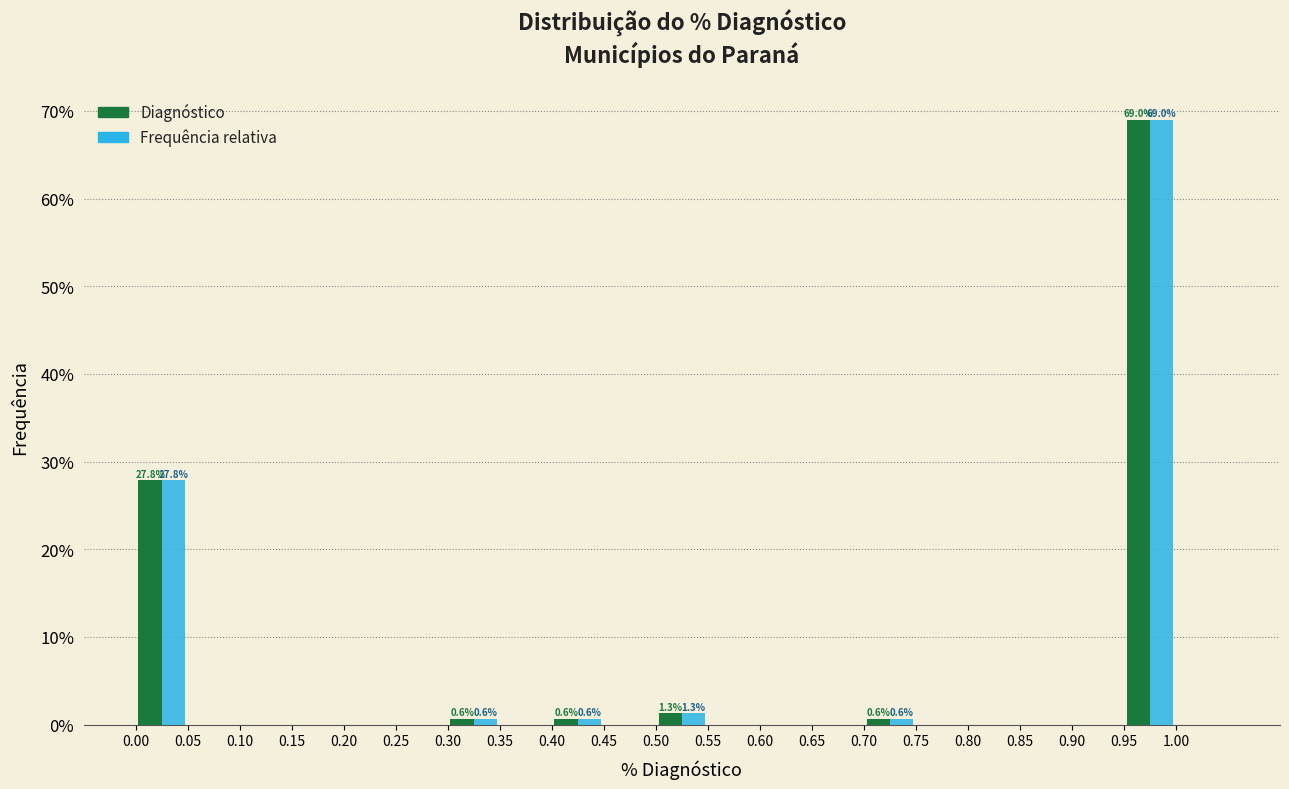

In the Diagnóstico series, which range on the x-axis has the tallest bar?

0.95 to 1.00